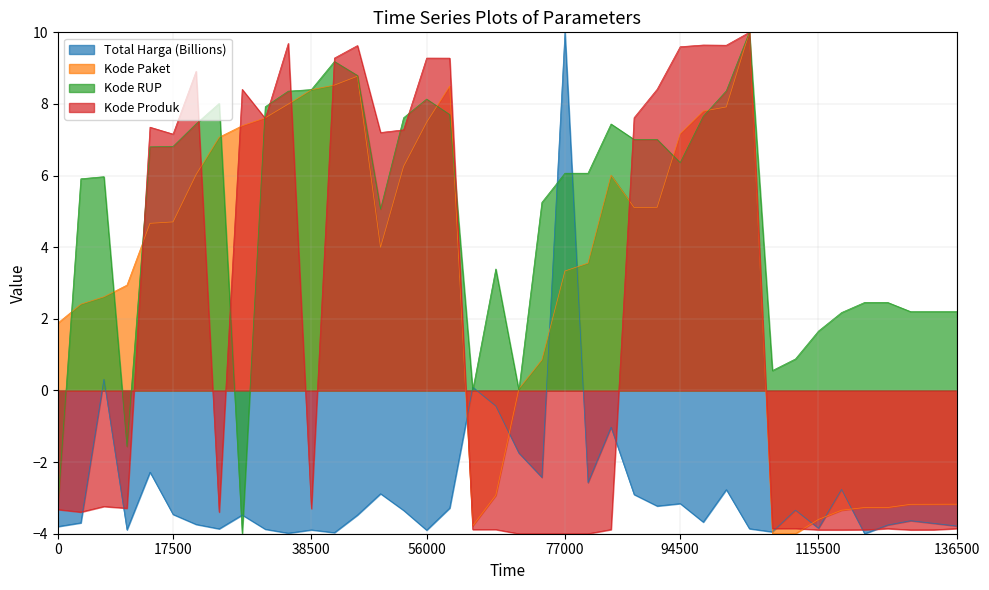

Which series ends up on top after the final intersection of Kode Paket and Kode Produk?

Kode Paket